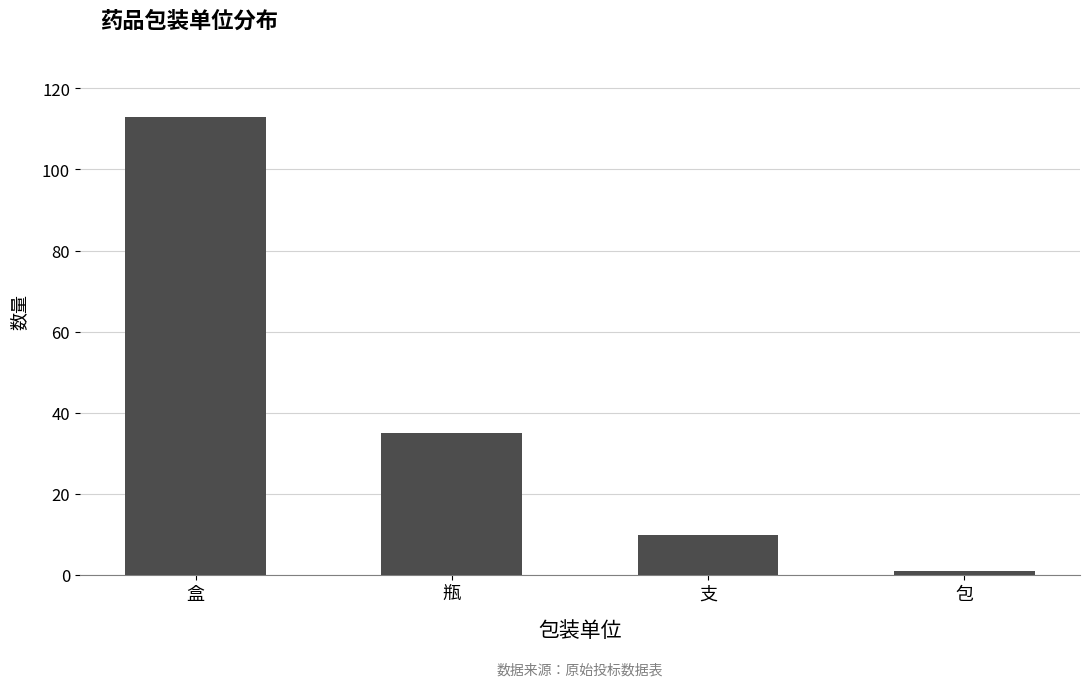

The value at 支 is 15. True or false?

False